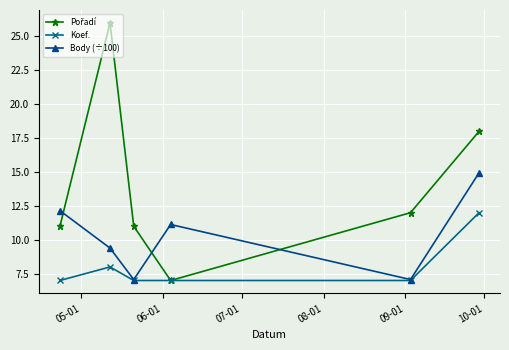

What is the value of the Body (÷100) point at the 1st from the left?

12.2